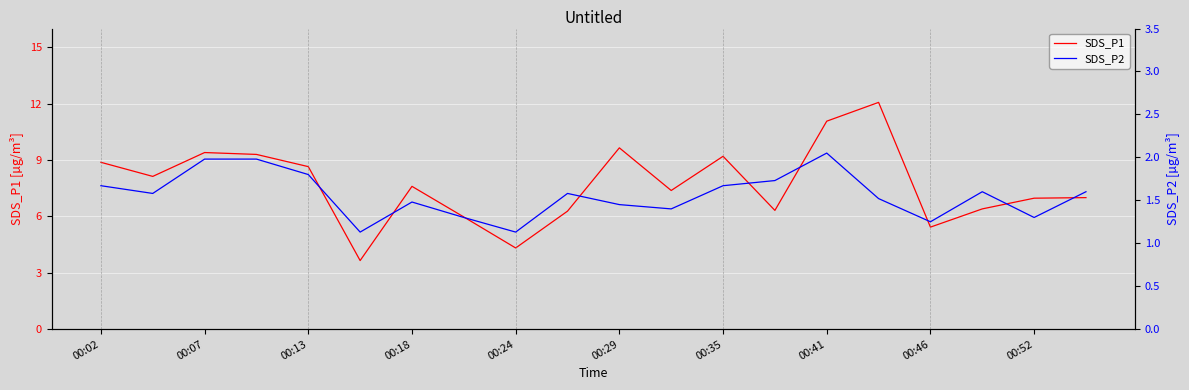

The value of SDS_P1 at 00:18 is 7.6. True or false?

True